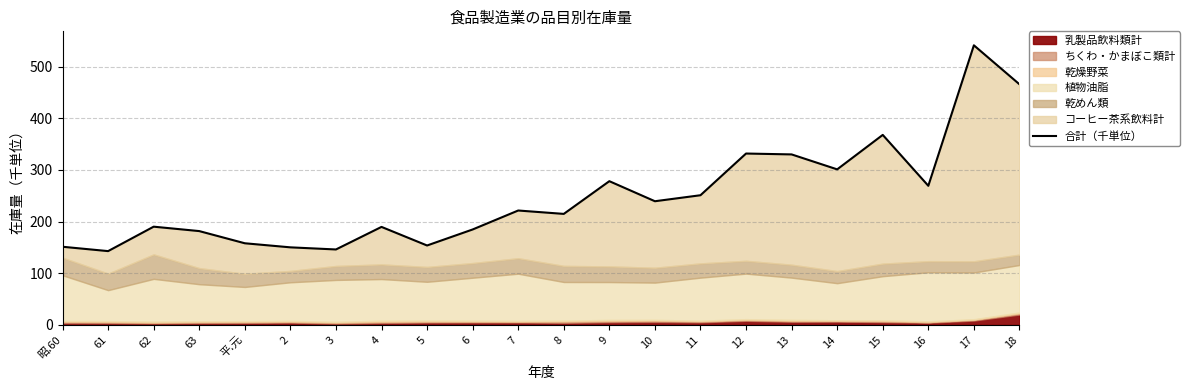

Count the number of values greater than 221.

11